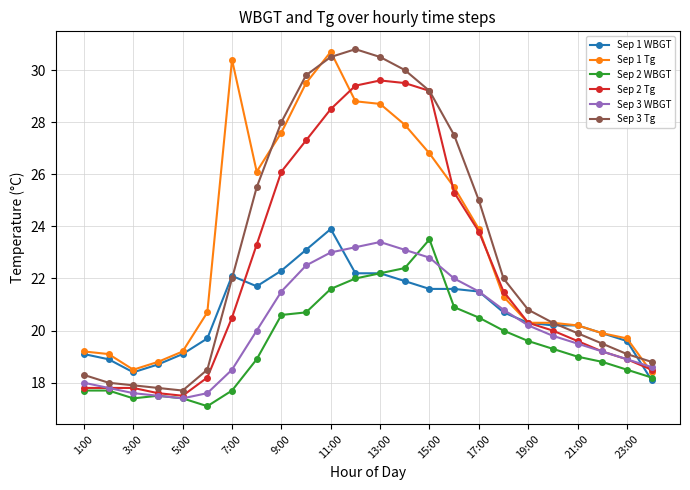

Which series ends up on top after the final intersection of Sep 3 WBGT and Sep 1 Tg?

Sep 3 WBGT